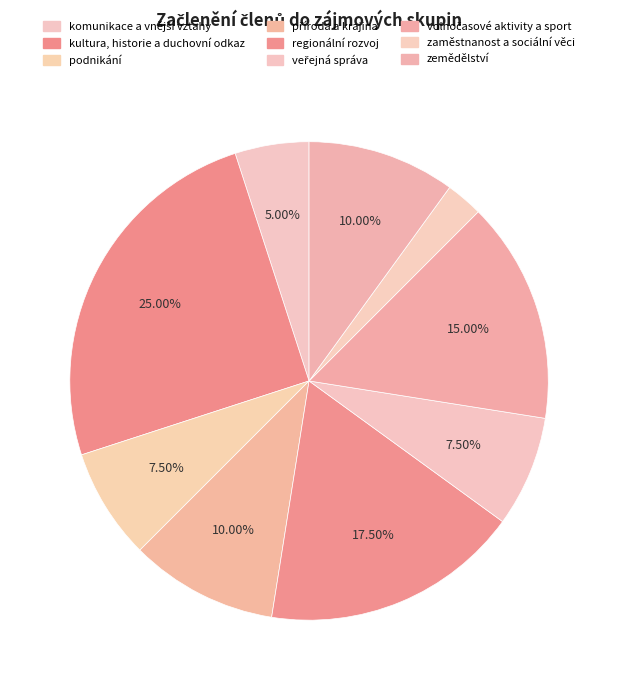

Does zaměstnanost a sociální věci represent more than half of the total?

No